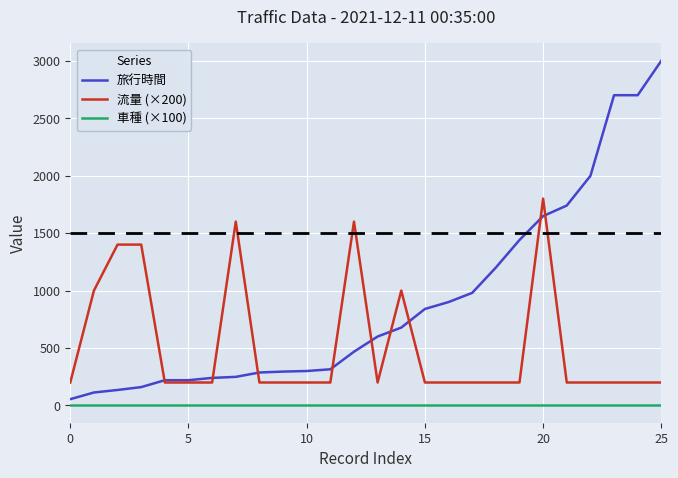

True or false: 車種 (×100) and 旅行時間 intersect in this chart.

False